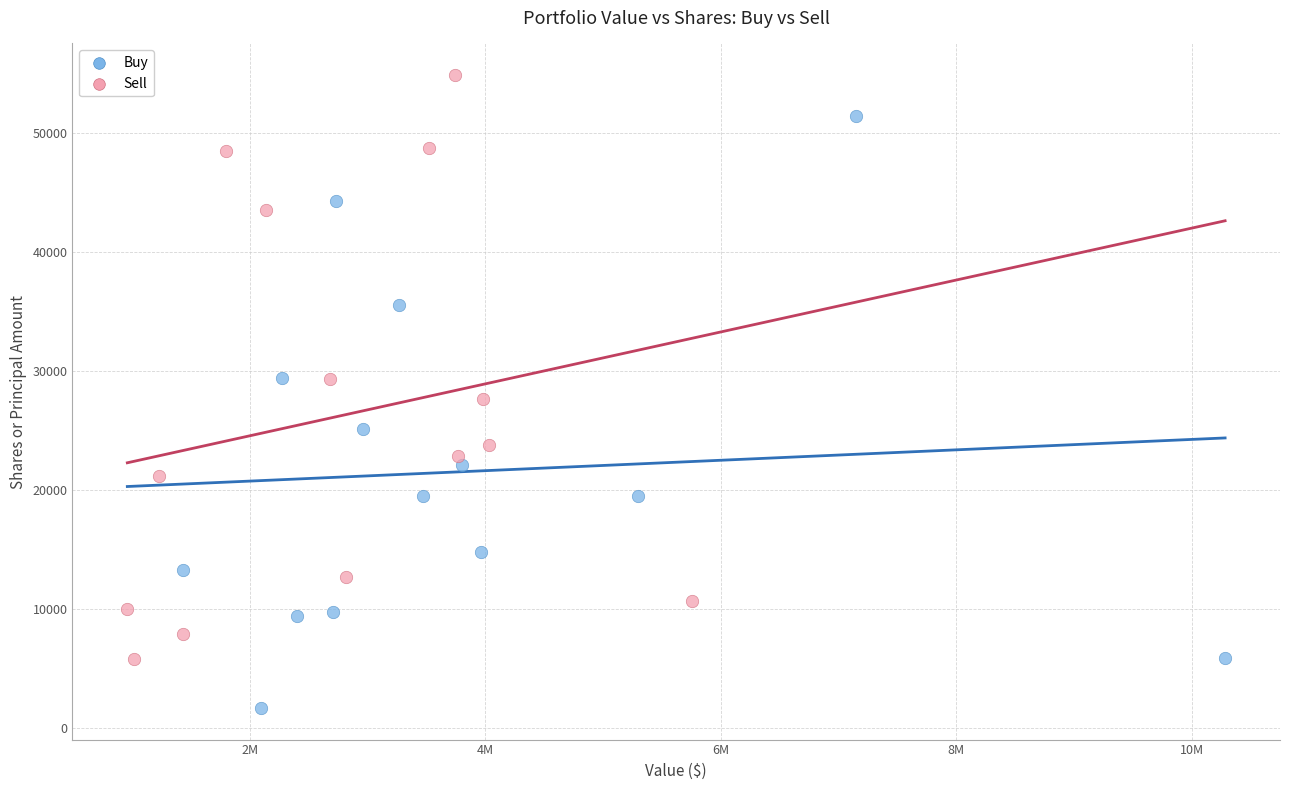

Which series reaches the minimum Y coordinate?

Buy